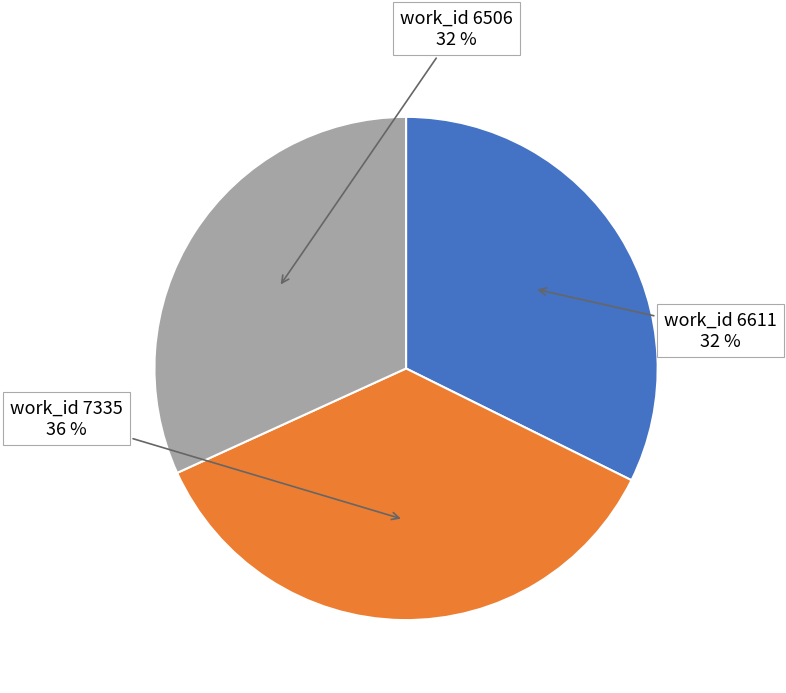

Is work_id 6611 the majority of the pie?

No